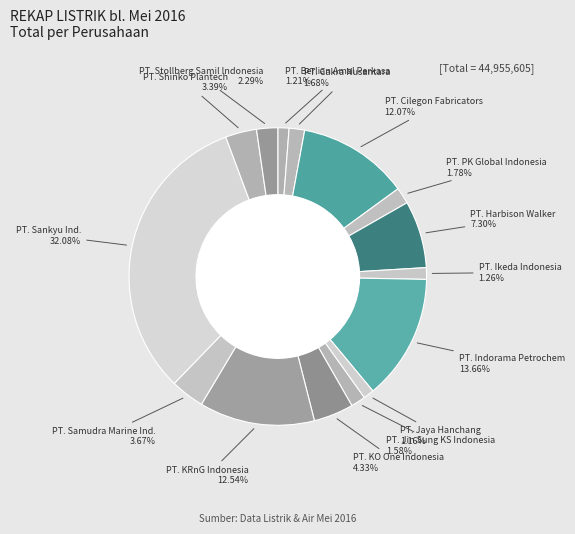

How many slices are in this pie chart?

15